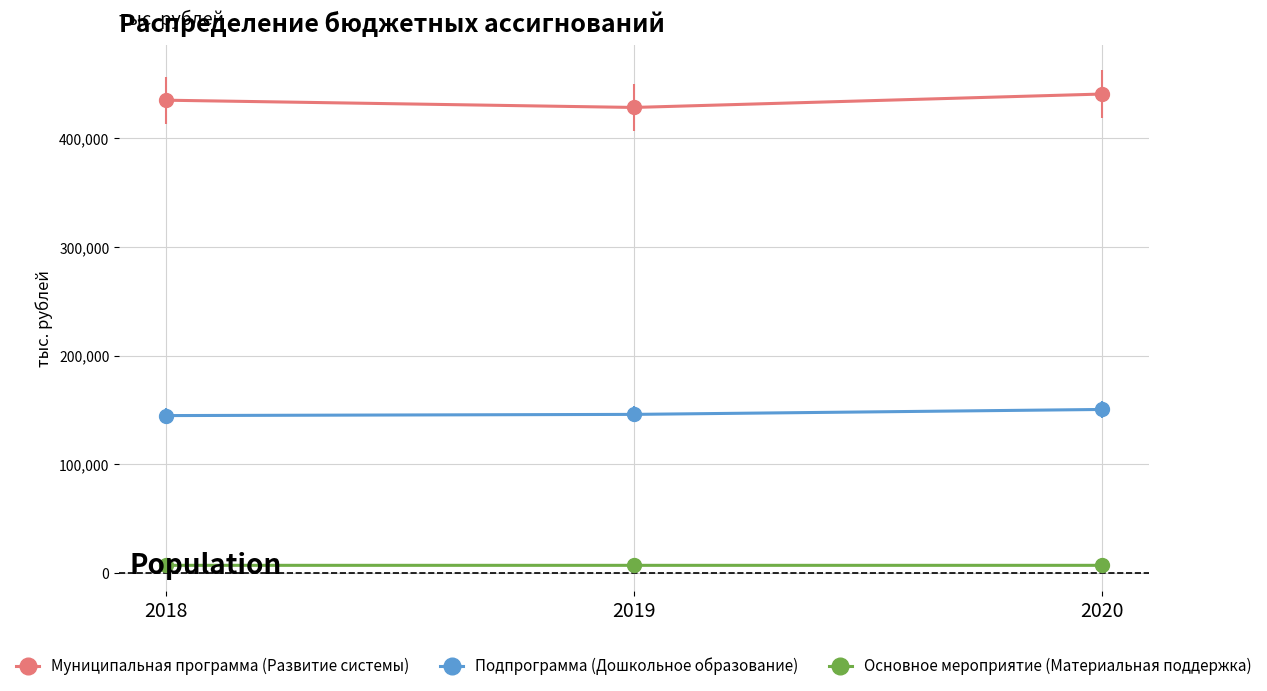

How many lines are shown in the chart?

3